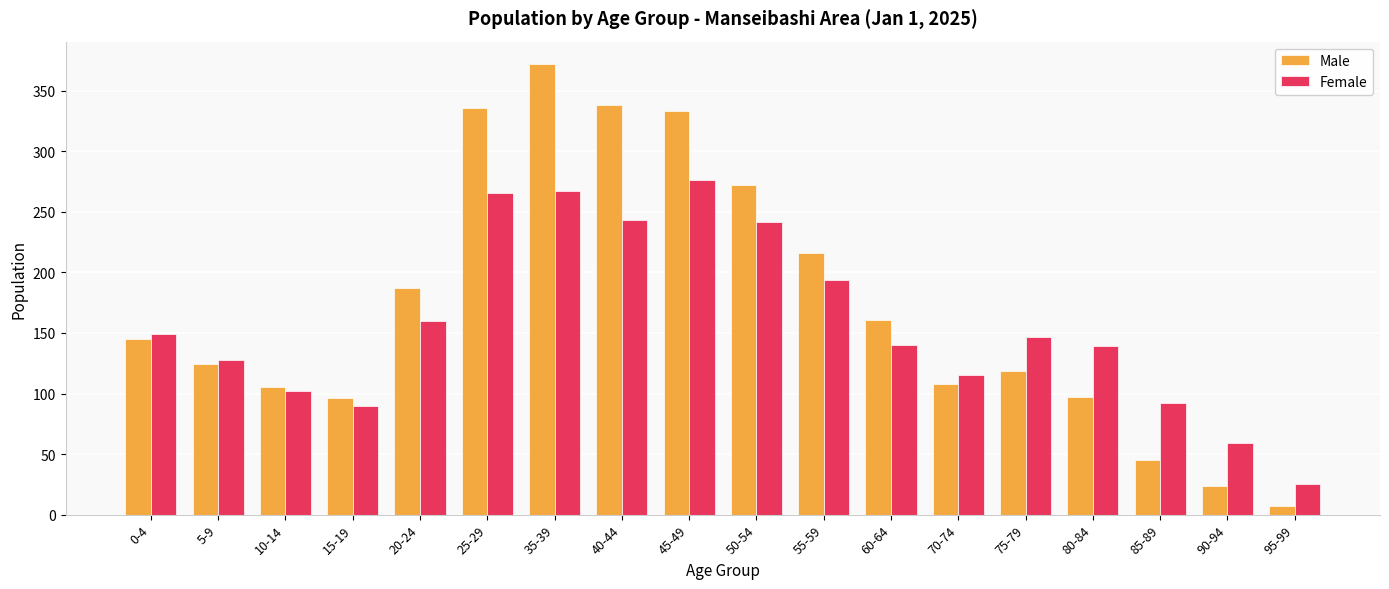

Which series has the largest range (max minus min)?

Male